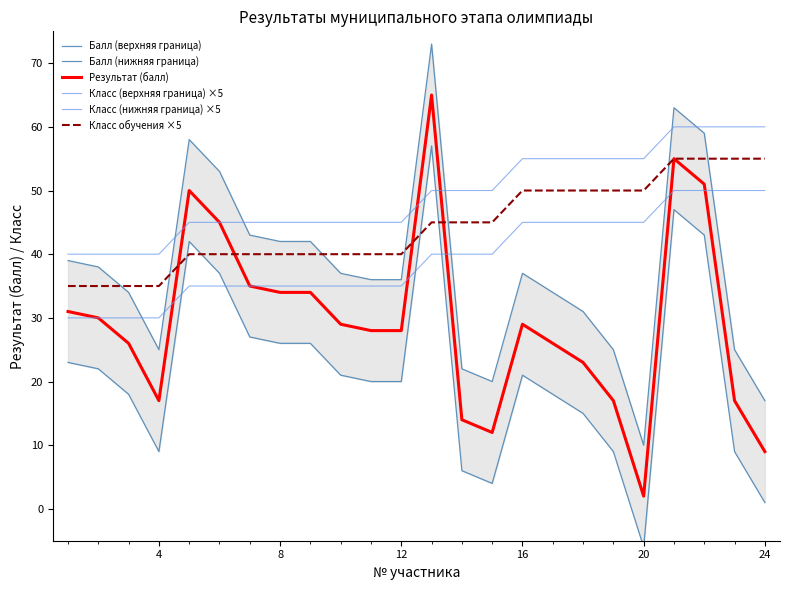

Is the value of Класс (нижняя граница) ×5 at 8 greater than the value of Класс (верхняя граница) ×5 at 11?

No